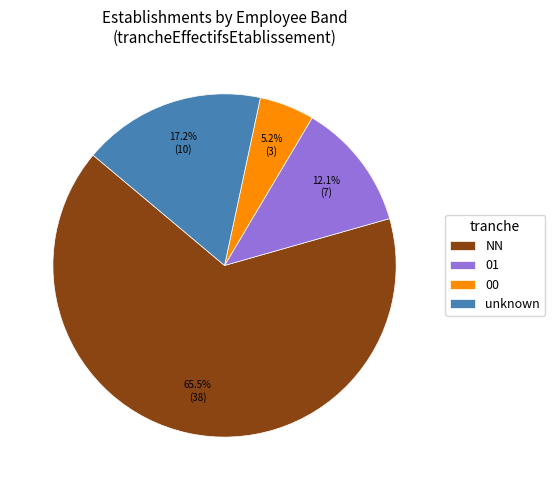

Which slice represents more than half of the pie?

NN